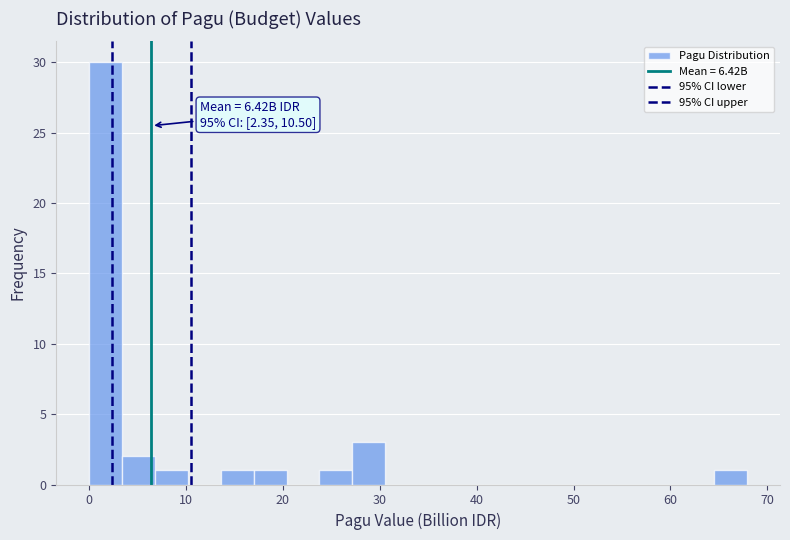

Read against the x-axis, roughly where is the centre of the tallest bar?

2